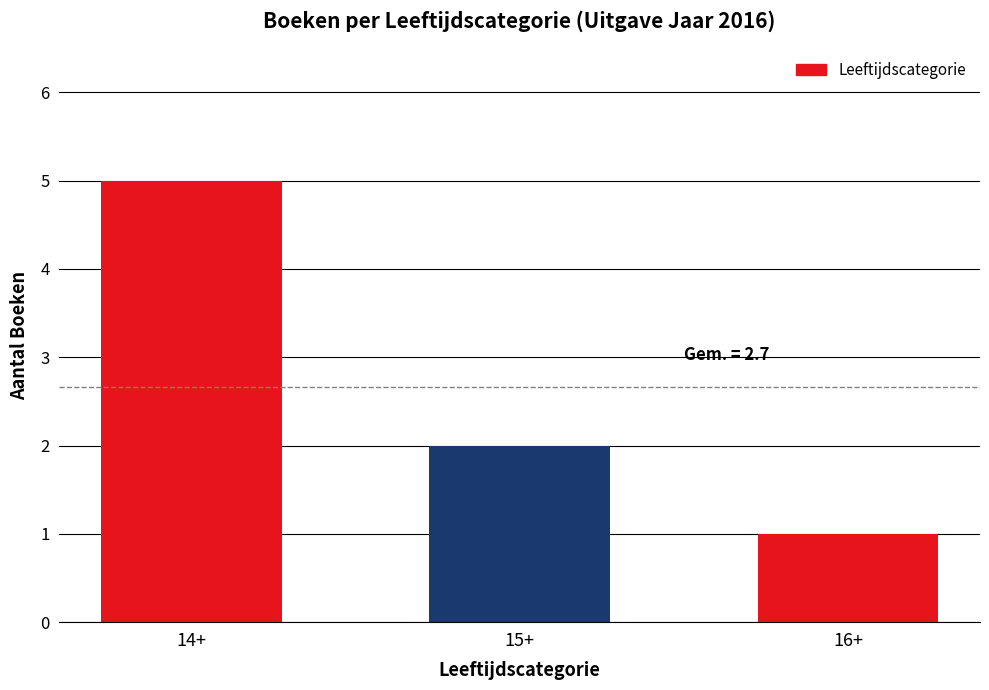

What is the label of the 3rd bar from the right?

14+